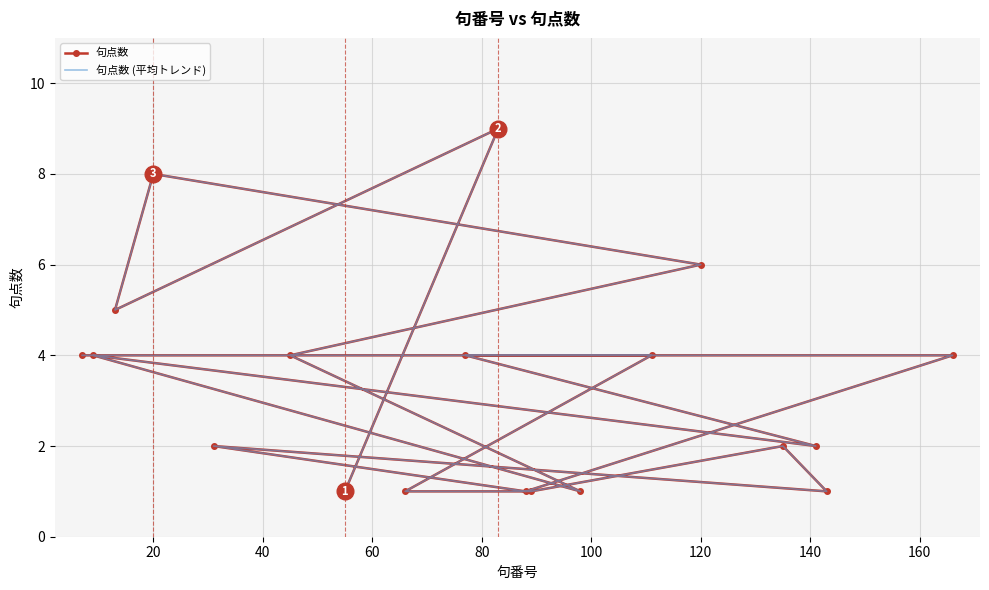

List the series in order of their peak value, lowest first.

句点数, 句点数 (平均トレンド)